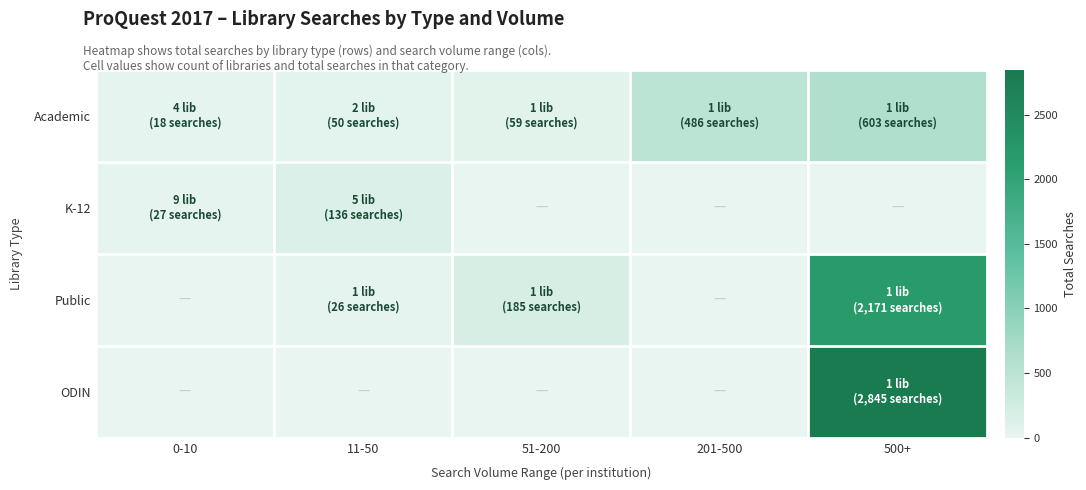

List the series in order of their overall mean, lowest first.

K-12, Academic, Public, ODIN